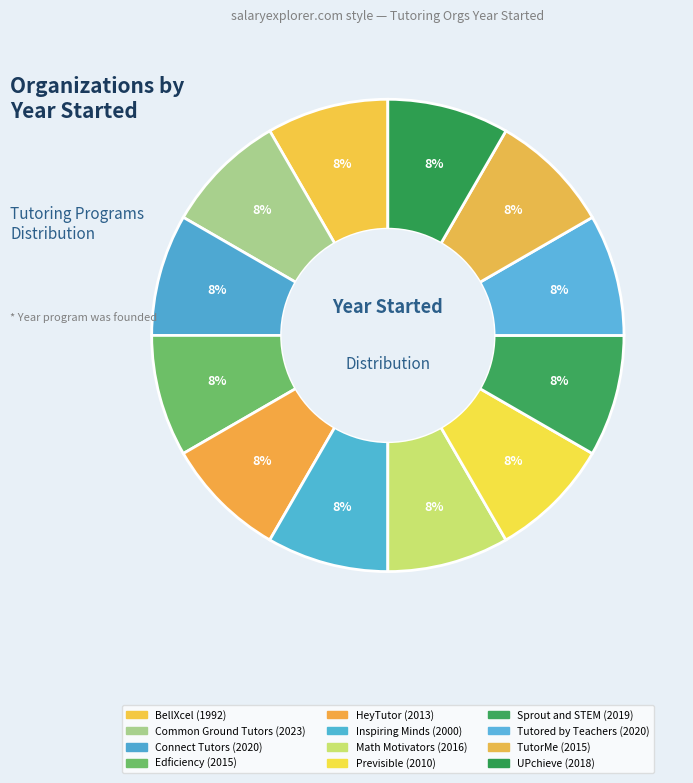

Which has a higher value, HeyTutor or BellXcel?

HeyTutor